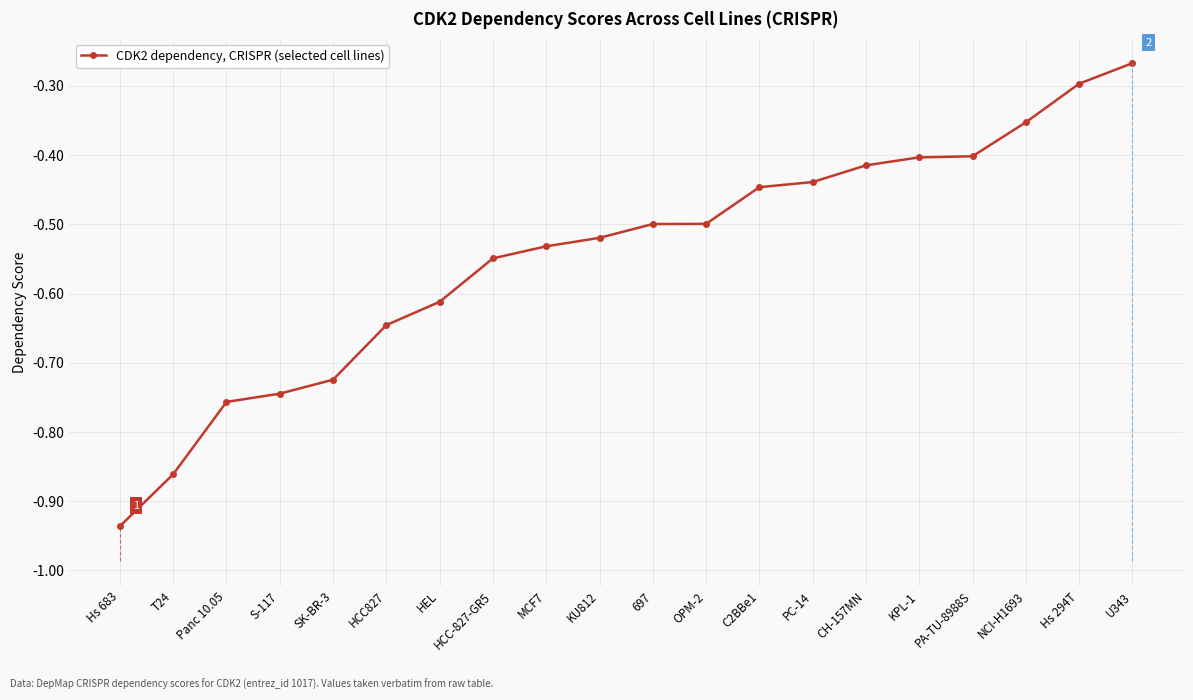

The chart shows a value of -0.5 at HCC-827-GR5. True or false?

True